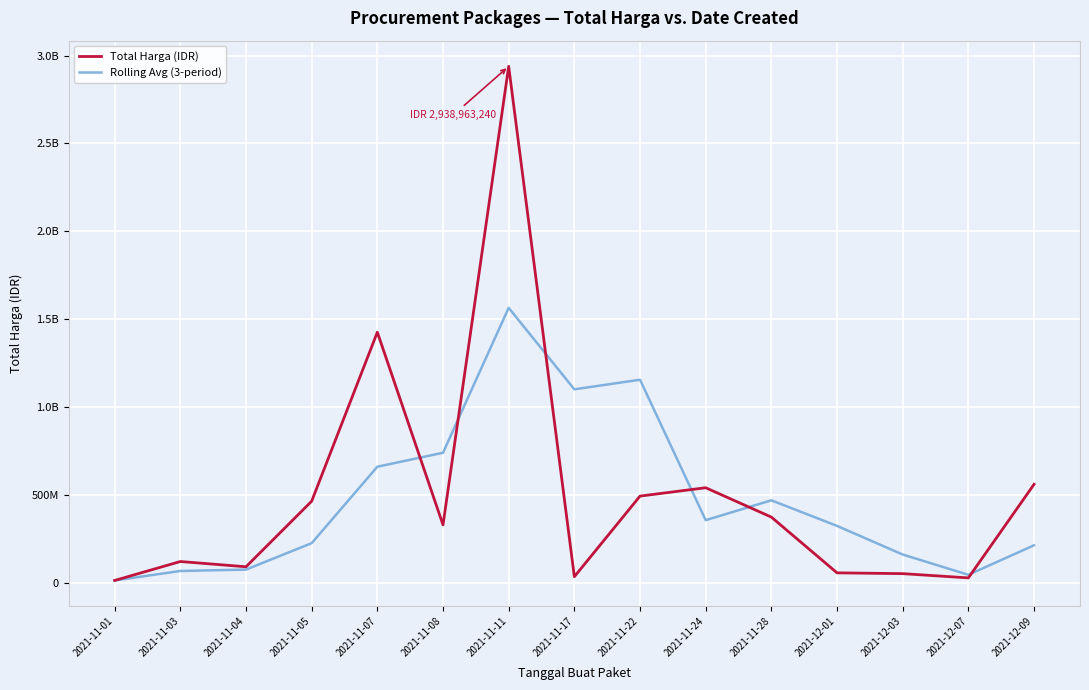

Does the chart have visible grid lines?

Yes